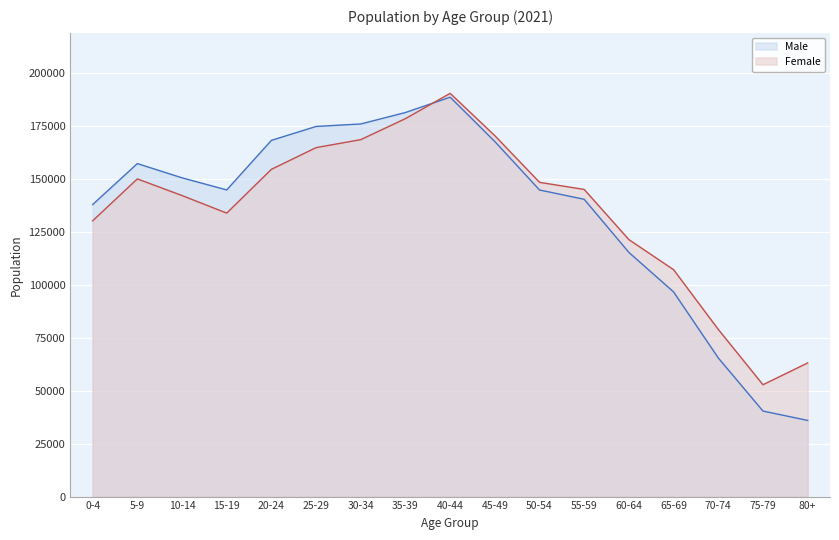

Is the value of Female at 0-4 greater than the value of Male at 50-54?

No